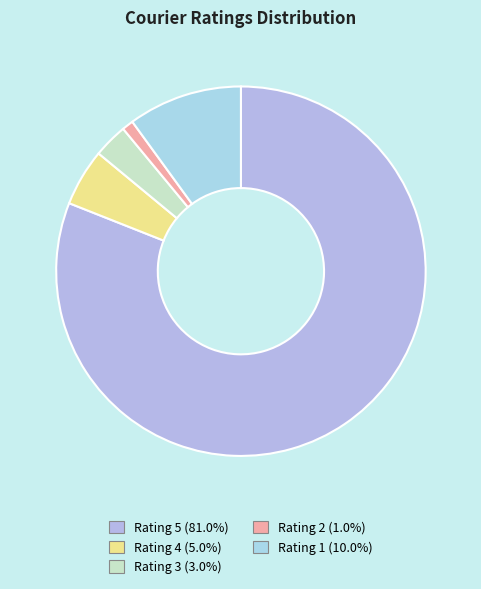

Which category accounts for the majority?

Rating 5